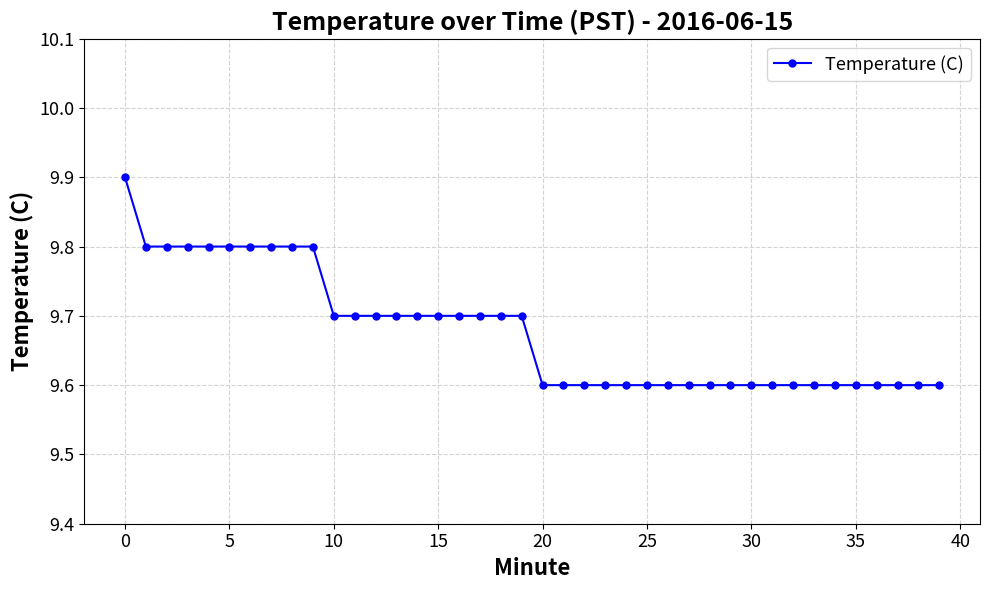

What is the difference between the maximum and minimum values?

0.3